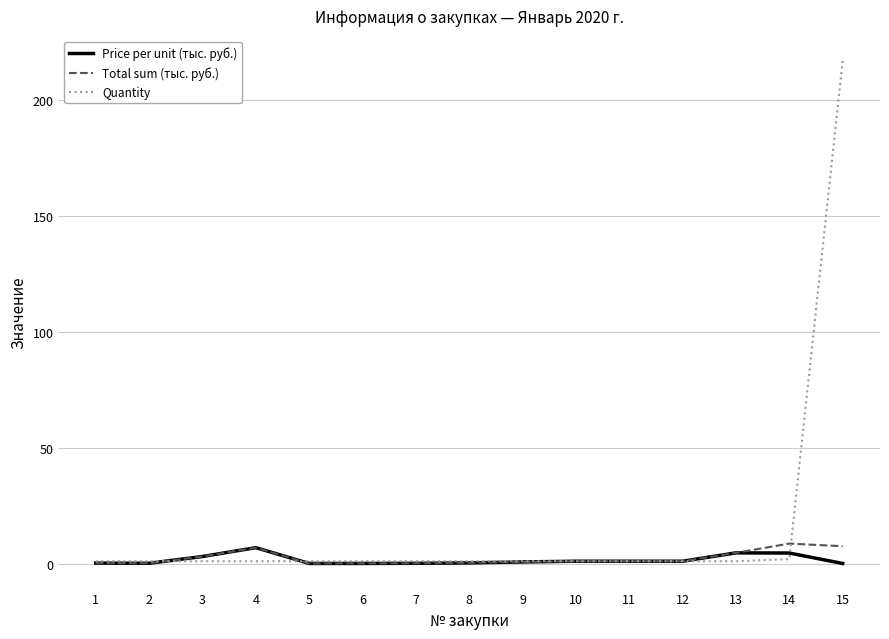

At which category is the sum across all series the highest?

15